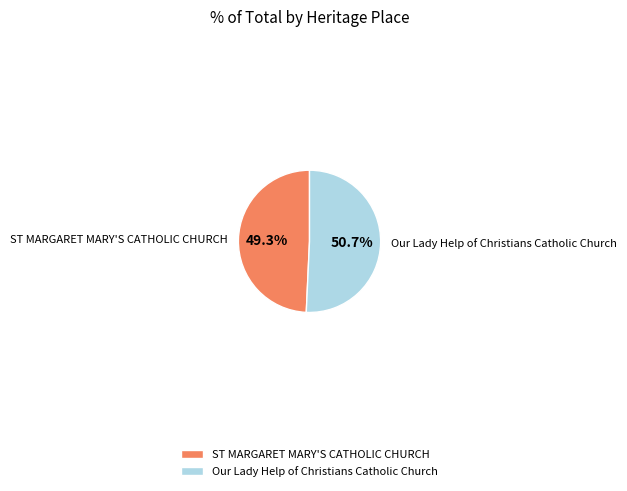

Count the number of slices in the pie.

2